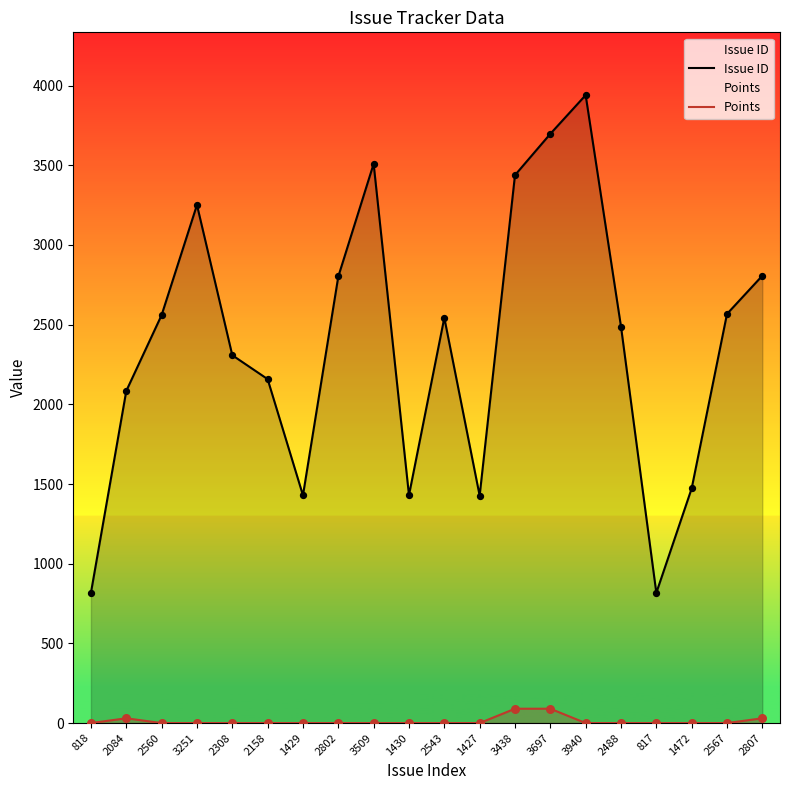

Which series has the largest total across all categories?

Issue ID